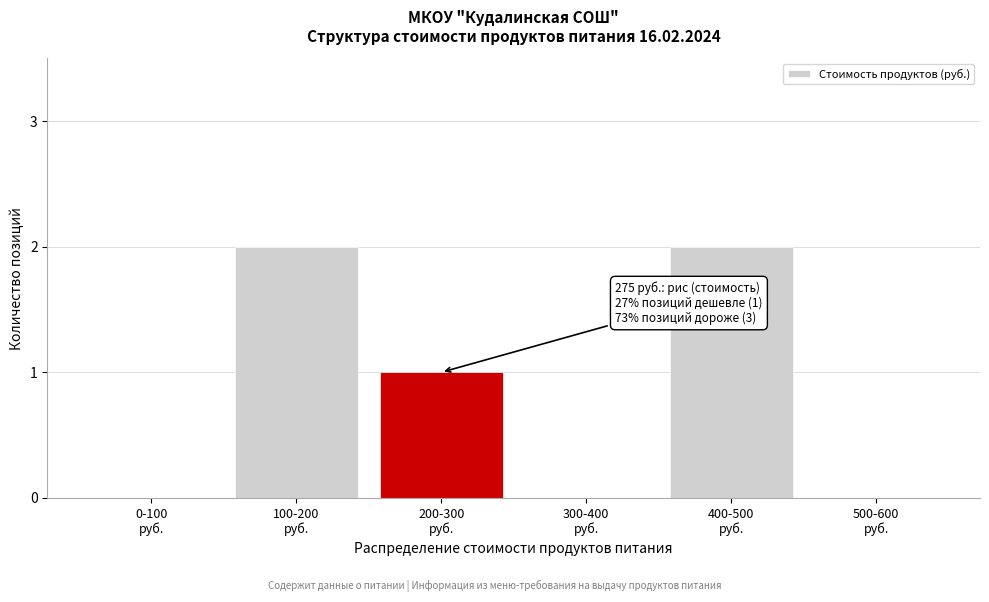

What is the sum of all values?

5